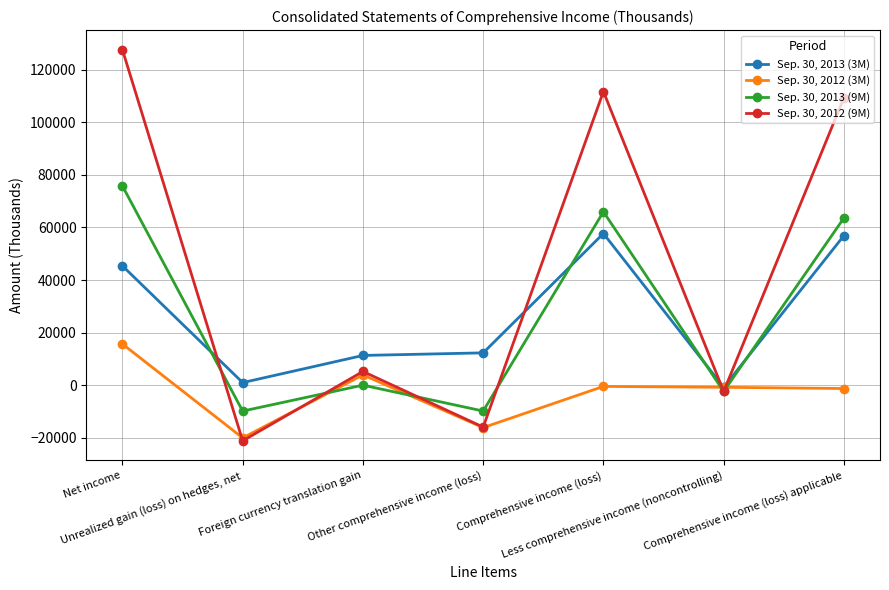

List the series in order of their peak value, lowest first.

Sep. 30, 2012 (3M), Sep. 30, 2013 (3M), Sep. 30, 2013 (9M), Sep. 30, 2012 (9M)